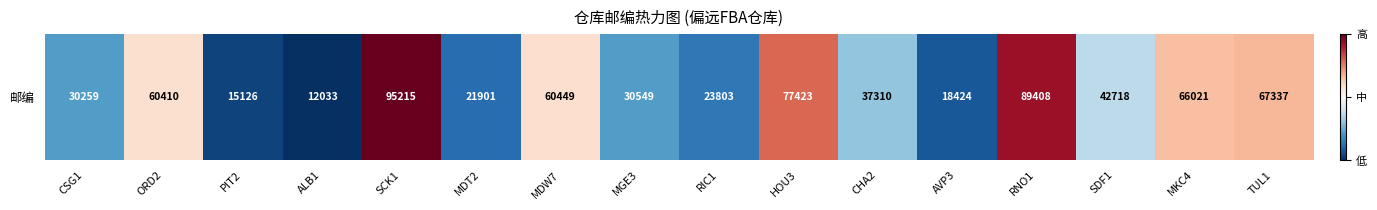

Rank the categories by value from highest to lowest.

SCK1, RNO1, HOU3, TUL1, MKC4, MDW7, ORD2, SDF1, CHA2, MGE3, CSG1, RIC1, MDT2, AVP3, PIT2, ALB1